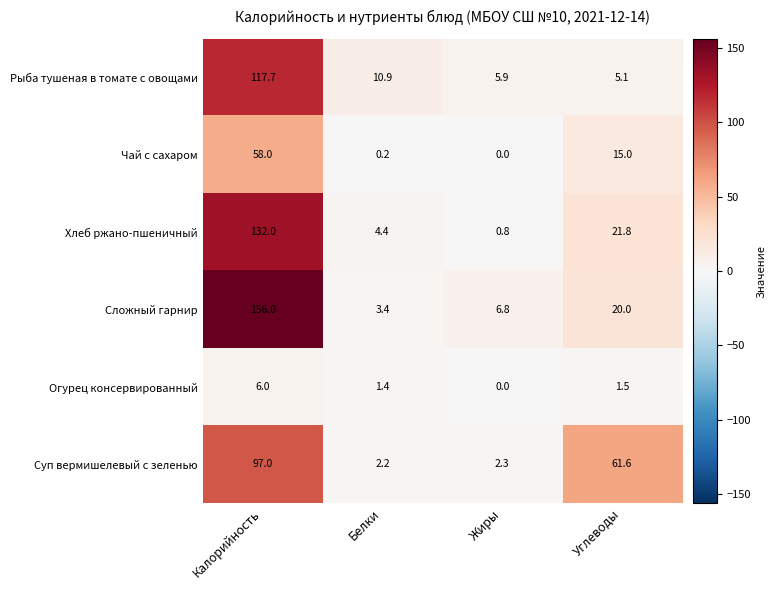

True or false: Суп вермишелевый с зеленью has a value of 61.6 at Углеводы.

True